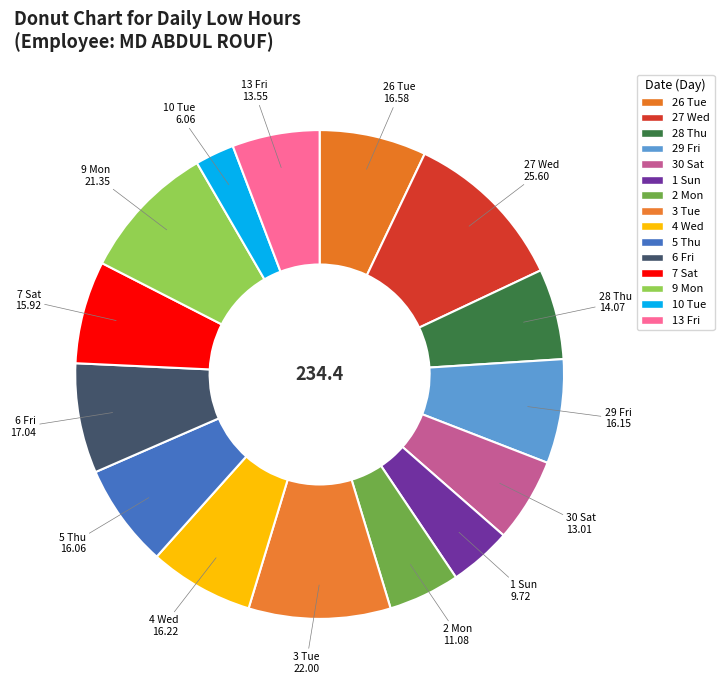

How much of the chart is everything except 1 Sun?

95.9%